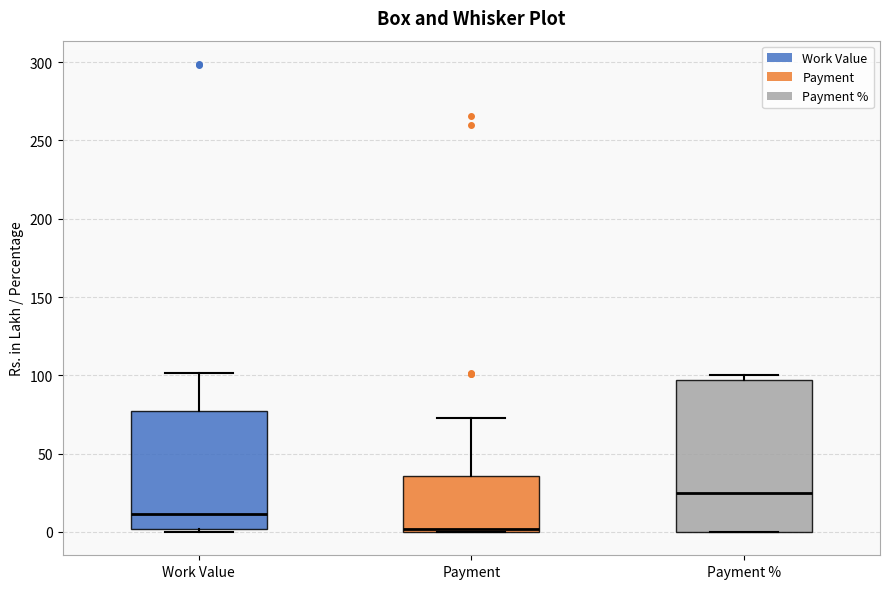

Reading left to right, transcribe this box plot: for each box, give where its median line is, the range the box spans, and where its two whiskers end, as read against the y-axis. The values are not printed on the chart, so give them approximately, as read against the axis.

Work Value: median 10, box 0 to 75, whiskers 0 (just below the box's lower edge) to 100
Payment: median 0 (just above the box's lower edge), box 0 to 35, whiskers 0 to 75
Payment %: median 25, box 0 to 95, whiskers 0 to 100